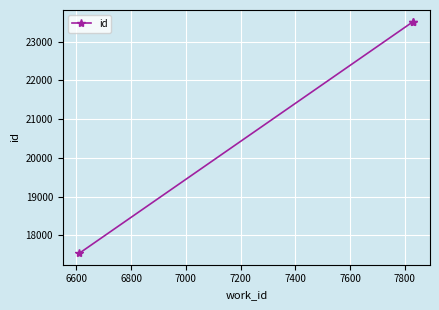

How many lines are shown in the chart?

1